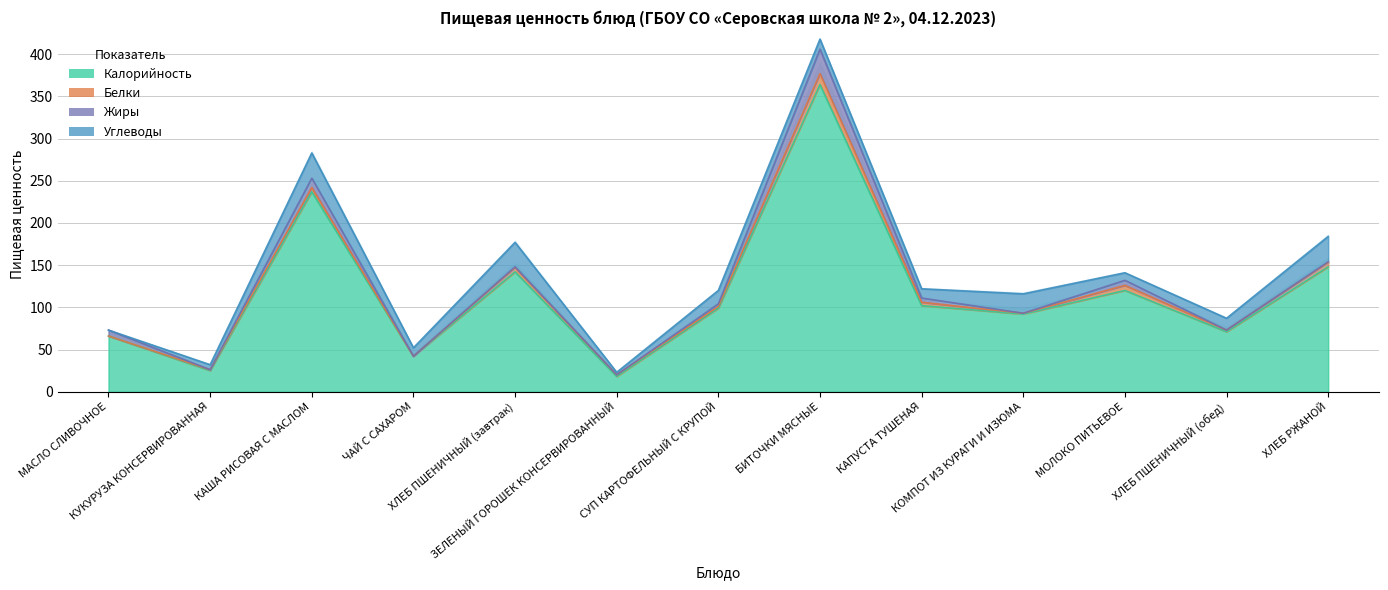

Which series ends up on top after the final intersection of Белки and Углеводы?

Углеводы